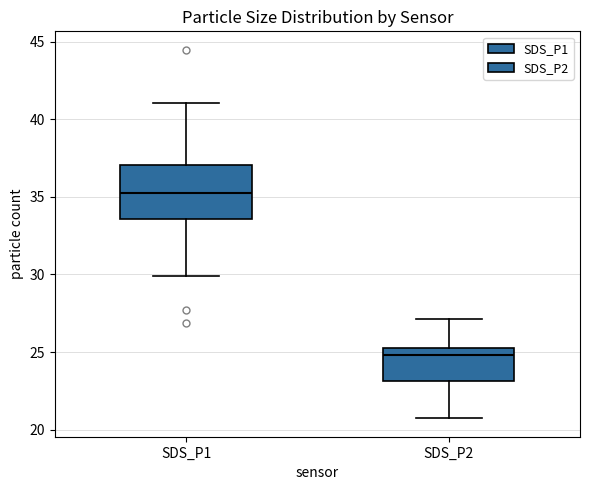

Which box is the tallest, from its lower edge to its upper edge?

SDS_P1